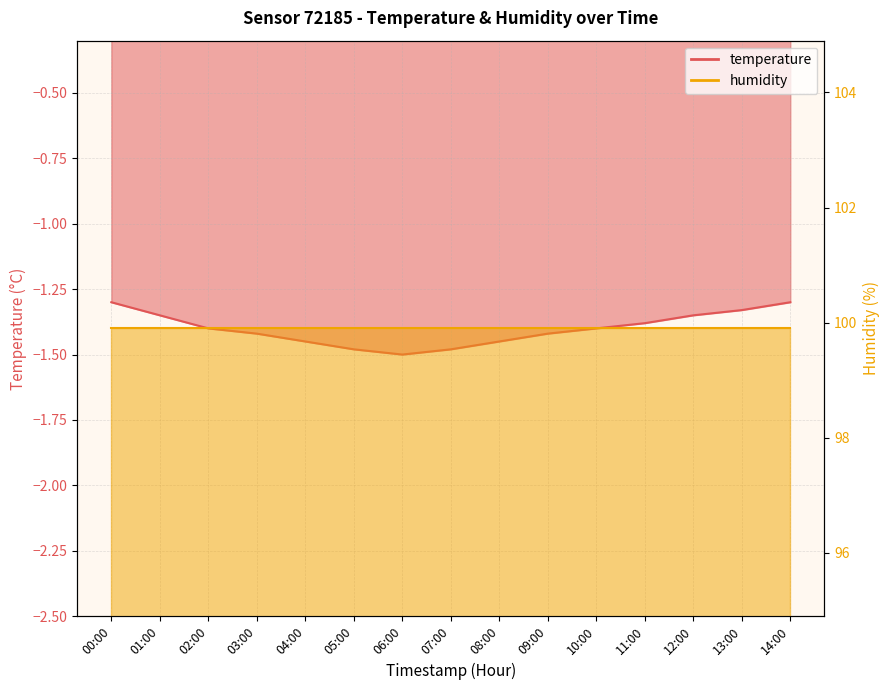

Which has a higher value, 08:00 or 00:00?

00:00